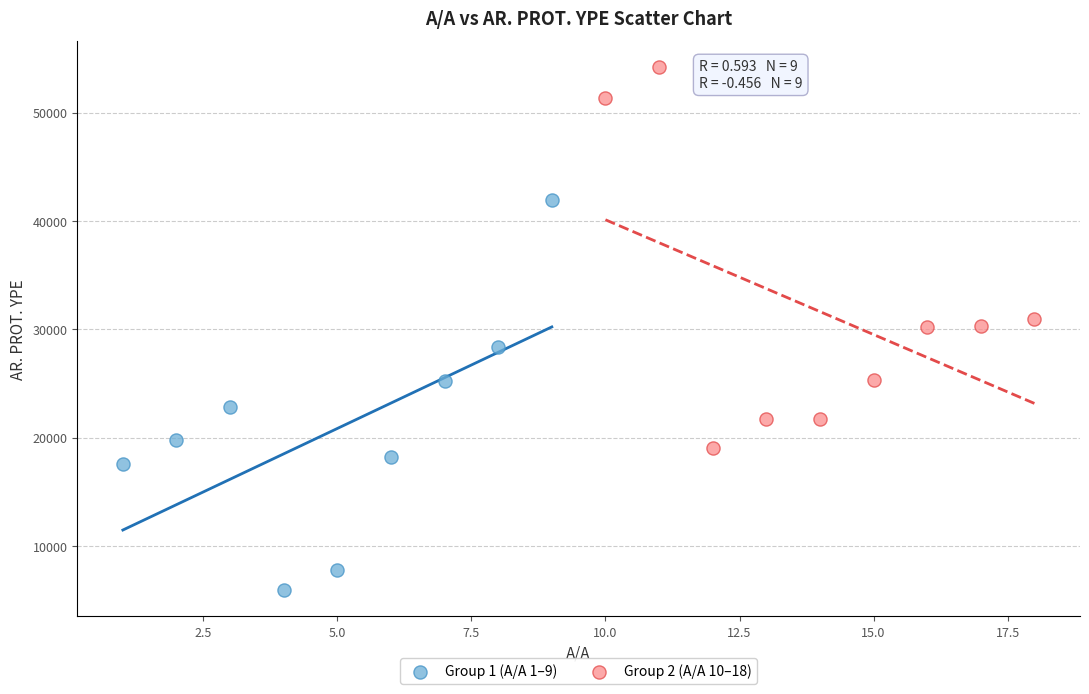

Which series reaches the minimum Y coordinate?

Group 1 (A/A 1–9)